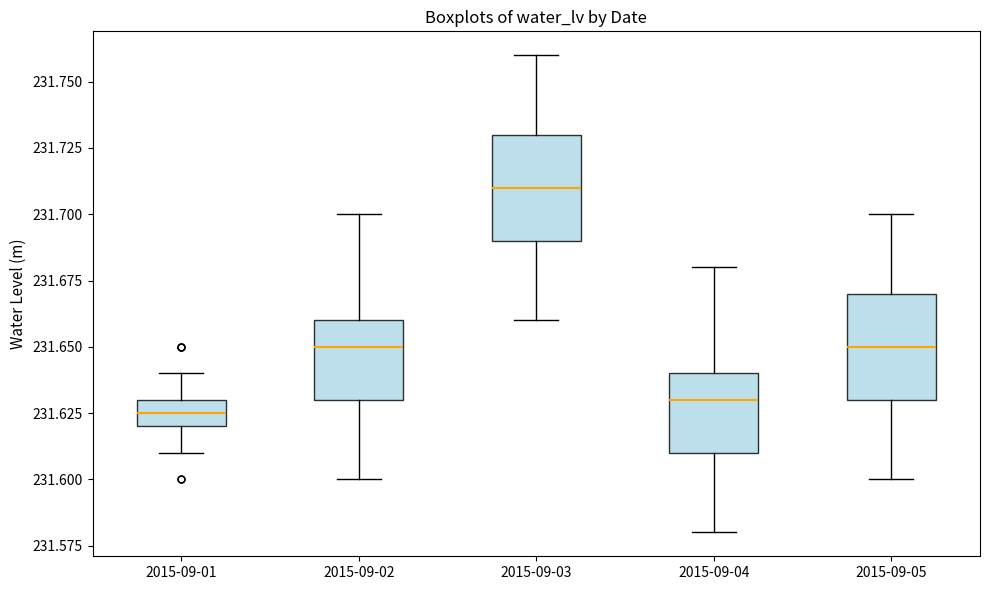

Reading left to right, transcribe this box plot: for each box, give where its median line is, the range the box spans, and where its two whiskers end, as read against the y-axis. The values are not printed on the chart, so give them approximately, as read against the axis.

2015-09-01: median 231.625, box 231.620 to 231.630, whiskers 231.610 to 231.640
2015-09-02: median 231.650, box 231.630 to 231.660, whiskers 231.600 to 231.700
2015-09-03: median 231.710, box 231.690 to 231.730, whiskers 231.660 to 231.760
2015-09-04: median 231.630, box 231.610 to 231.640, whiskers 231.580 to 231.680
2015-09-05: median 231.650, box 231.630 to 231.670, whiskers 231.600 to 231.700